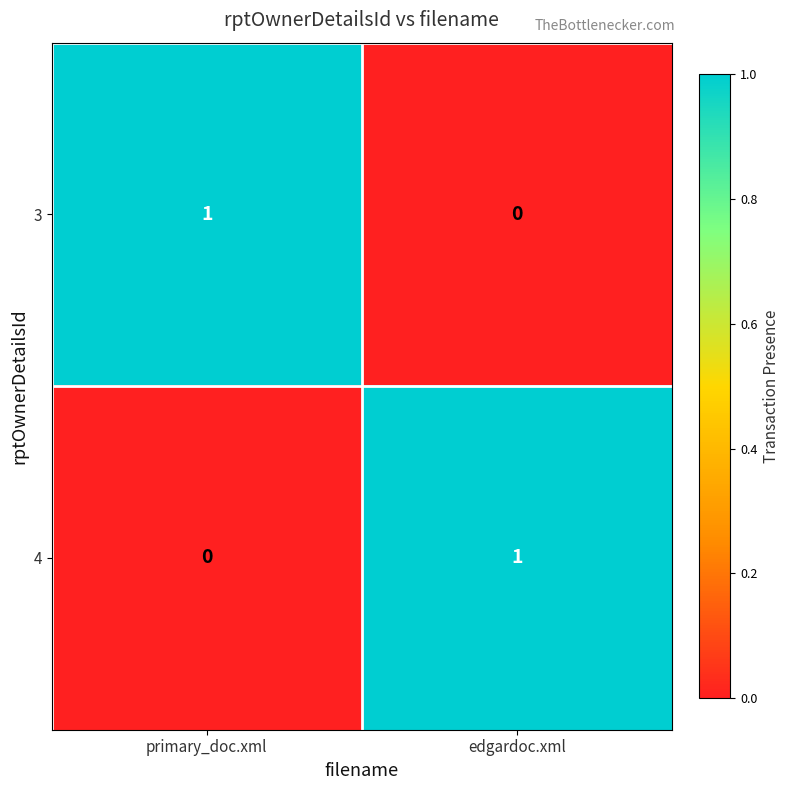

At which label does 4 reach its minimum?

primary_doc.xml